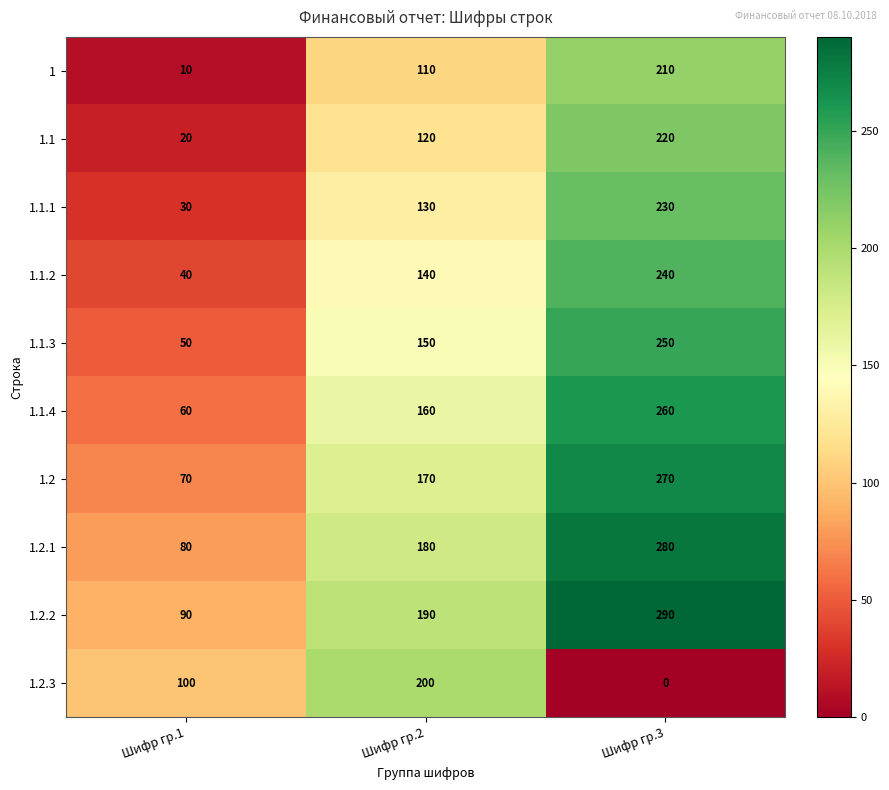

How many data points in 1.2.3 are less than 100?

1